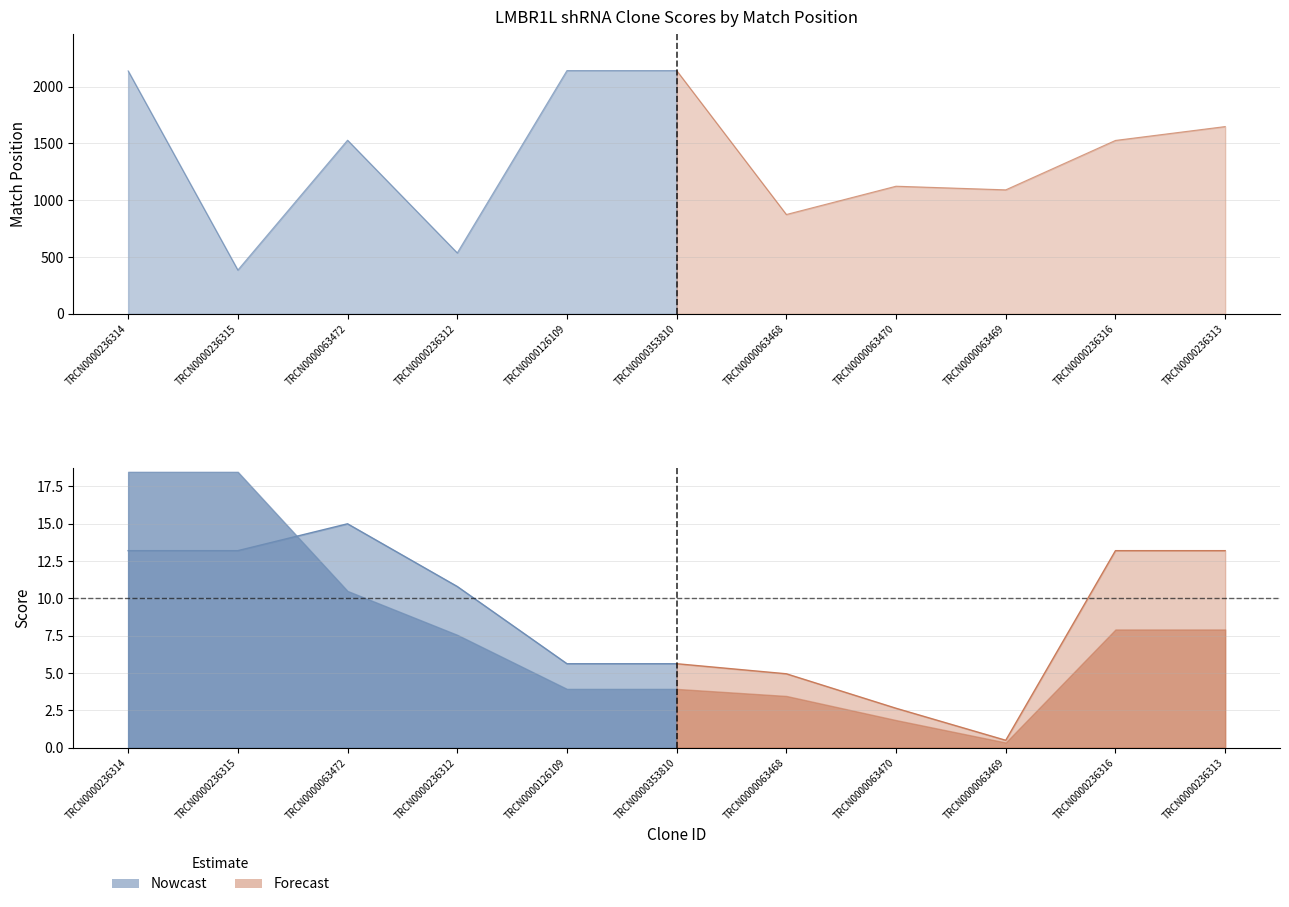

How many values in the Match Position series are below 1527?

5